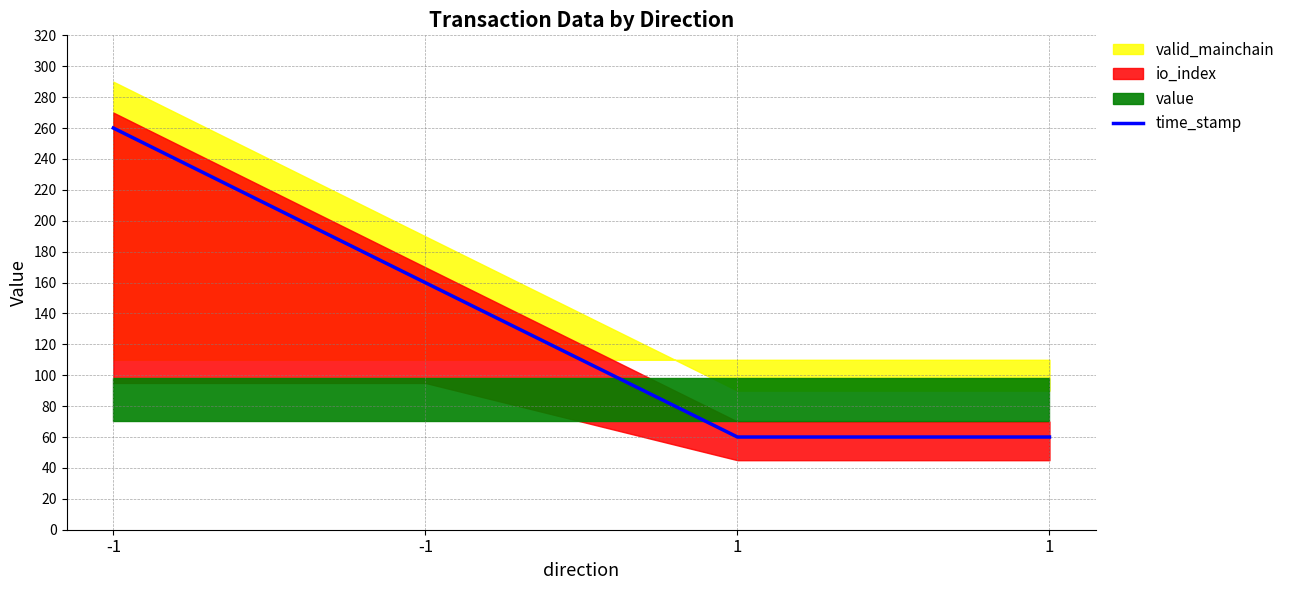

Which category has the lowest value across all series?

1